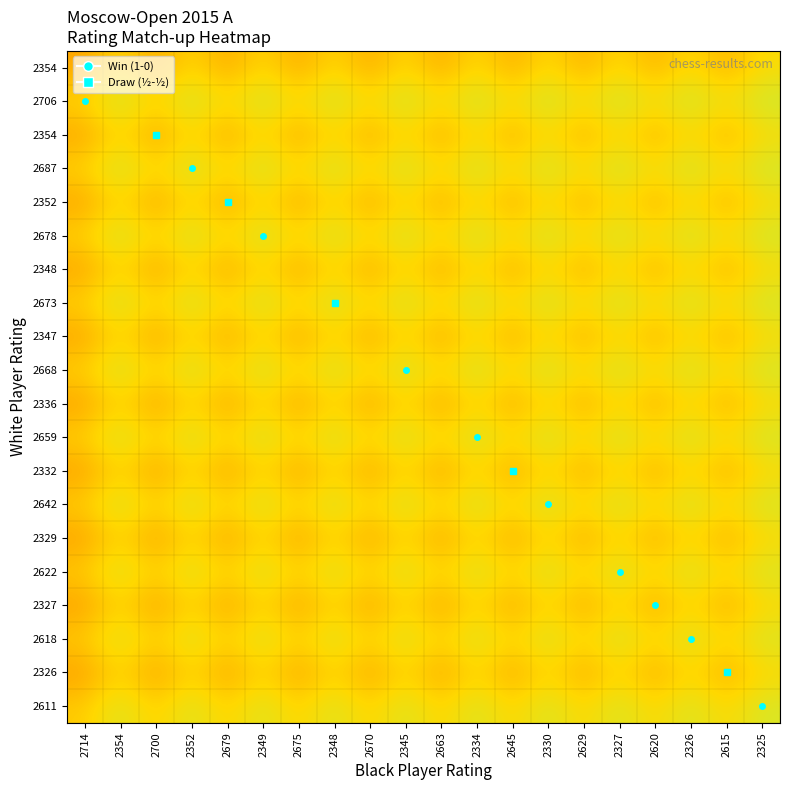

Which category has the highest value across all series?

2325